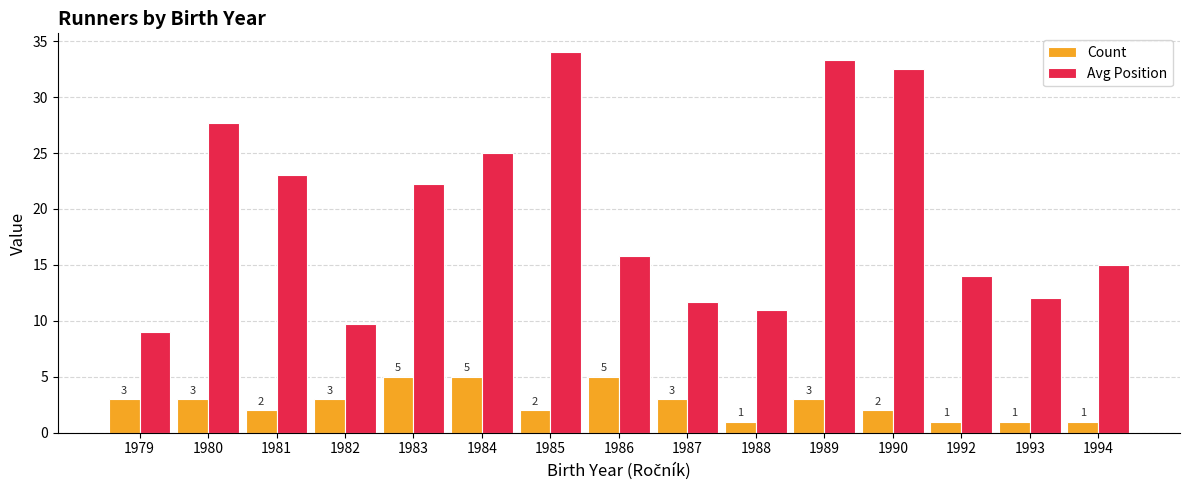

What is the lowest value of the Avg Position series?

9.0